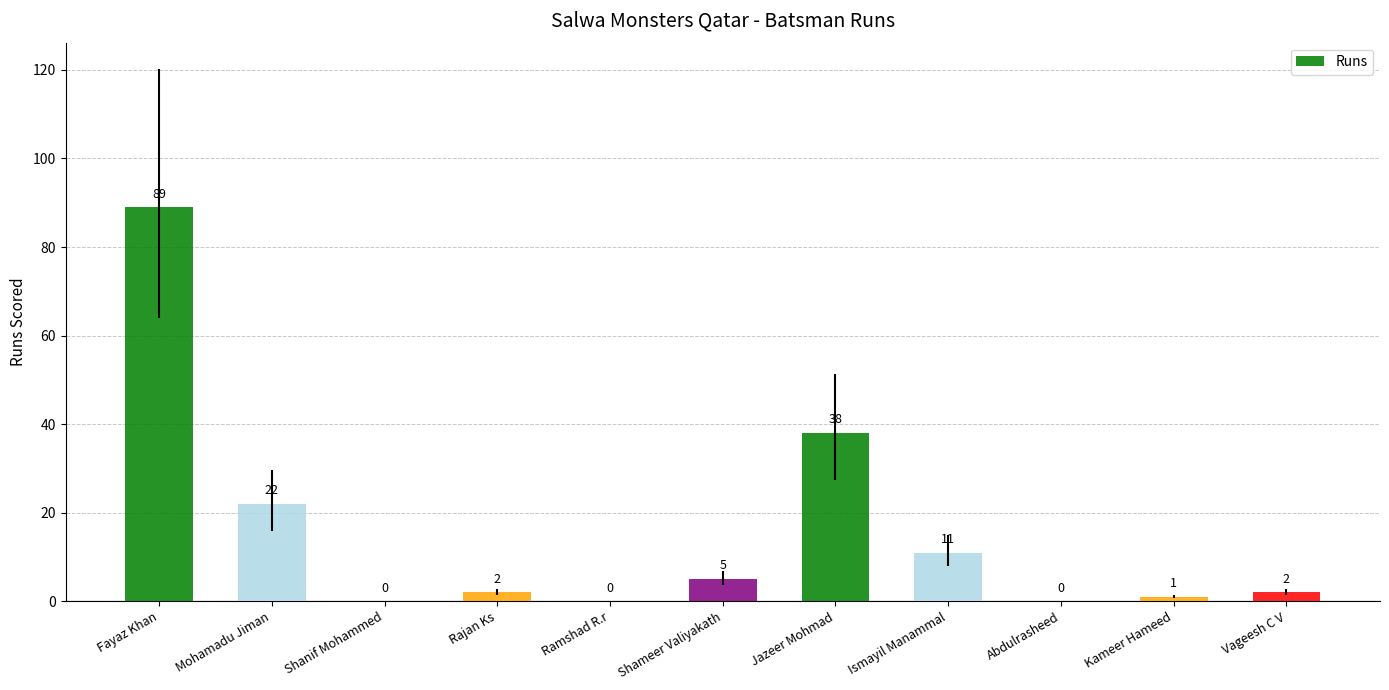

Where does the data first go above 2?

Fayaz Khan